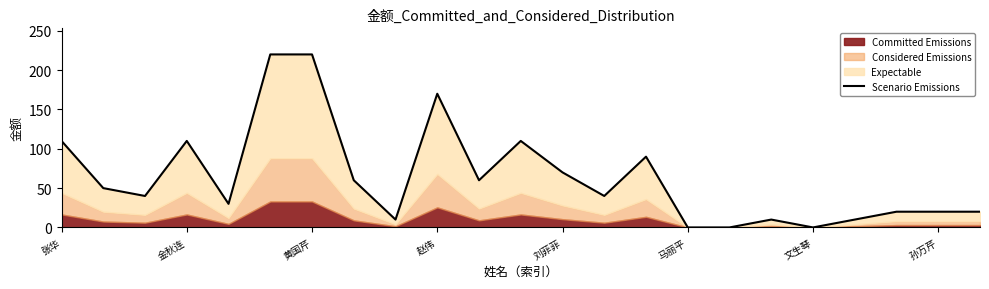

How many values exceed 40?

11